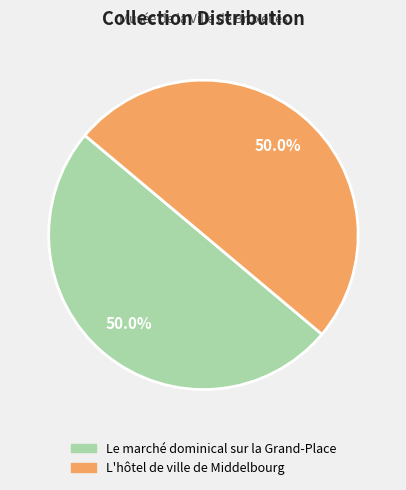

Is the sum of Le marché dominical sur la Grand-Place and L'hôtel de ville de Middelbourg greater than half?

Yes